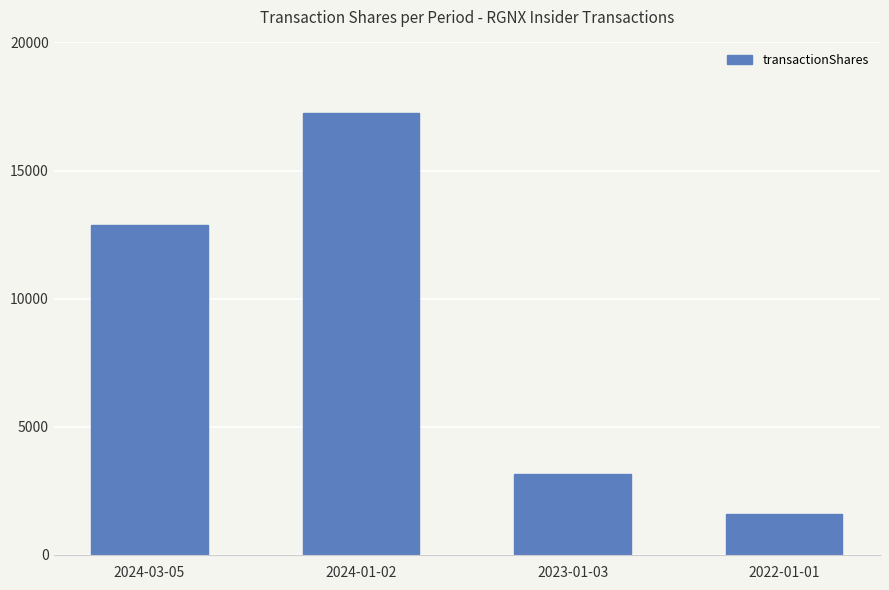

True or false: the data shows 23082 at 2024-03-05.

False